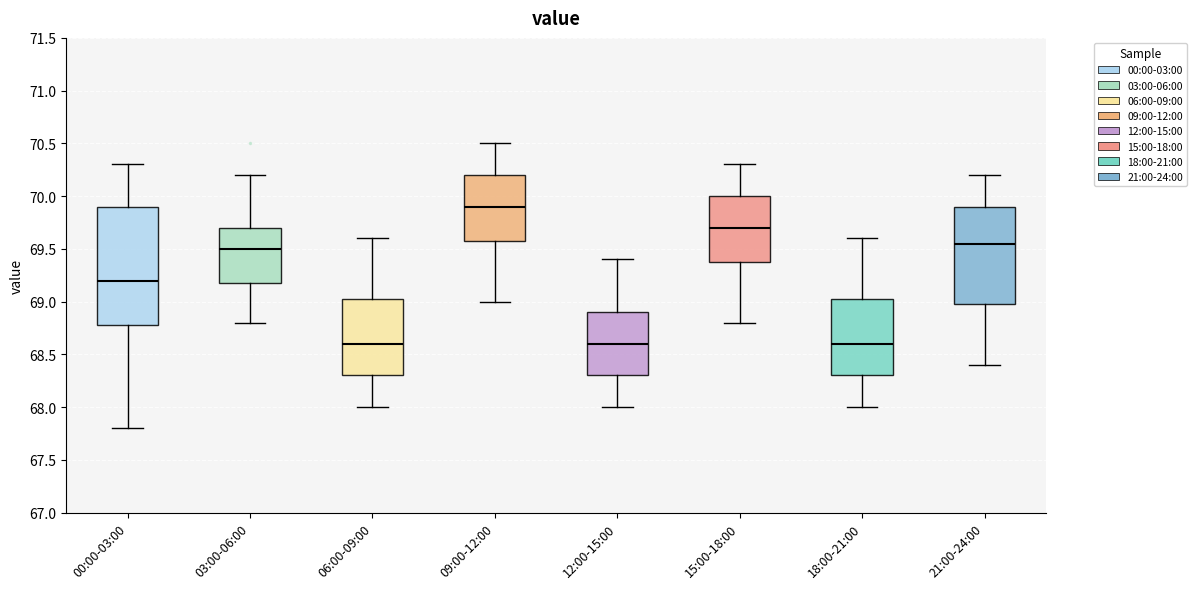

Where does the median line of the box for 00:00-03:00 sit on the y-axis? The values are not printed on the chart, so give them approximately, as read against the axis.

69.20